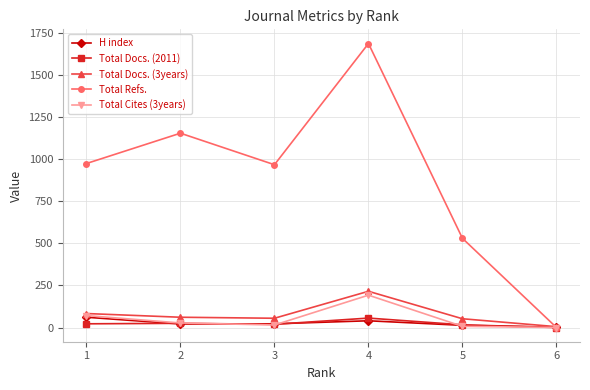

What is the difference between the highest and lowest values at 2?

1132